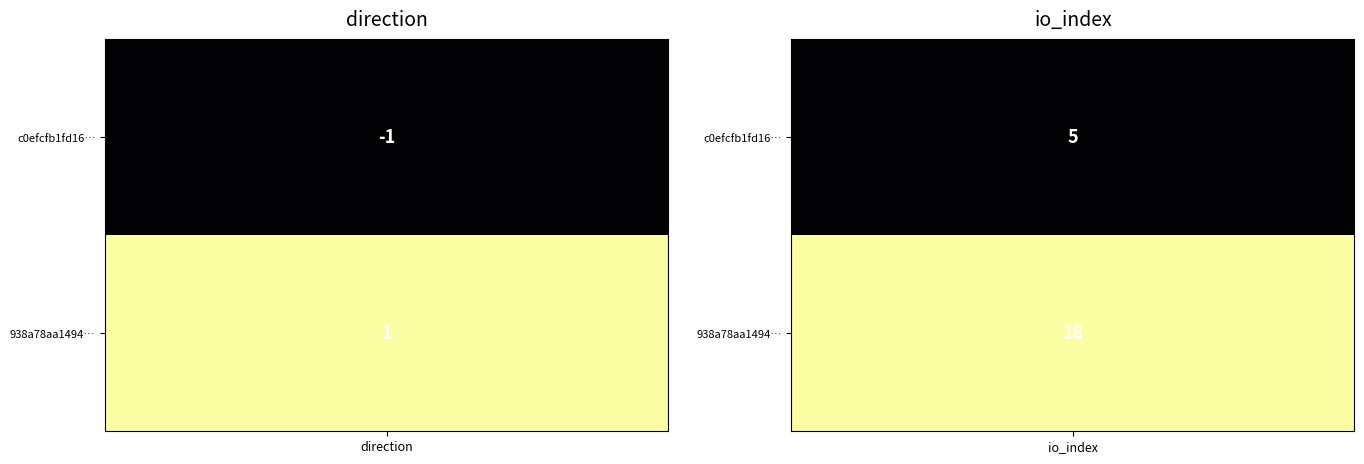

What value does the 938a78aa14946dccdffaa811e08c98a2b1d02e9 series have at io_index, to the nearest 10?

20